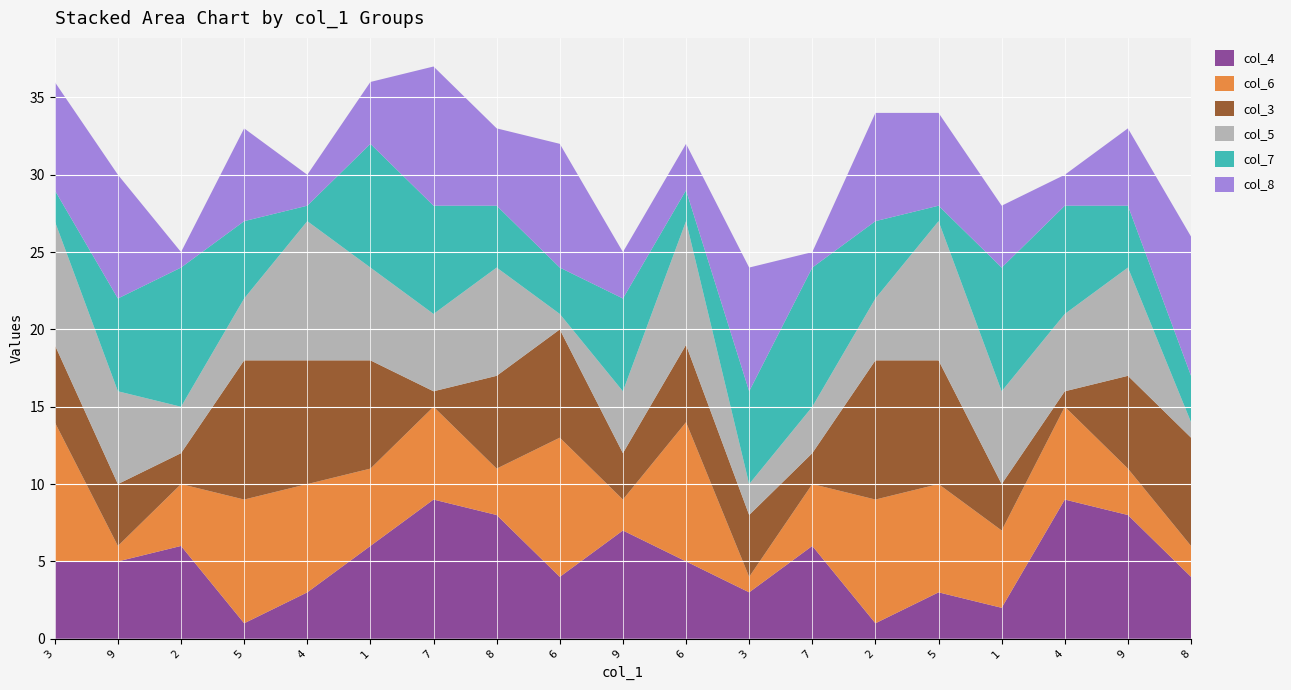

Reading left to right, what are all the values shown in this chart?

col_4: 3=5	9=5	2=6	5=1	4=3	1=6	7=9	8=8	6=4	9=7	6=5	3=3	7=6	2=1	5=3	1=2	4=9	9=8	8=4
col_6: 3=9	9=1	2=4	5=8	4=7	1=5	7=6	8=3	6=9	9=2	6=9	3=1	7=4	2=8	5=7	1=5	4=6	9=3	8=2
col_3: 3=5	9=4	2=2	5=9	4=8	1=7	7=1	8=6	6=7	9=3	6=5	3=4	7=2	2=9	5=8	1=3	4=1	9=6	8=7
col_5: 3=8	9=6	2=3	5=4	4=9	1=6	7=5	8=7	6=1	9=4	6=8	3=2	7=3	2=4	5=9	1=6	4=5	9=7	8=1
col_7: 3=2	9=6	2=9	5=5	4=1	1=8	7=7	8=4	6=3	9=6	6=2	3=6	7=9	2=5	5=1	1=8	4=7	9=4	8=3
col_8: 3=7	9=8	2=1	5=6	4=2	1=4	7=9	8=5	6=8	9=3	6=3	3=8	7=1	2=7	5=6	1=4	4=2	9=5	8=9